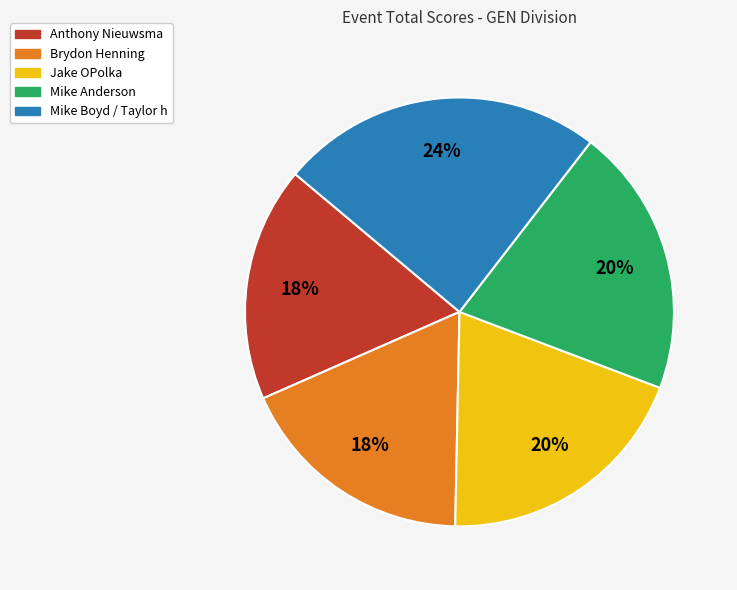

Does Brydon Henning account for over 50% of the chart?

No